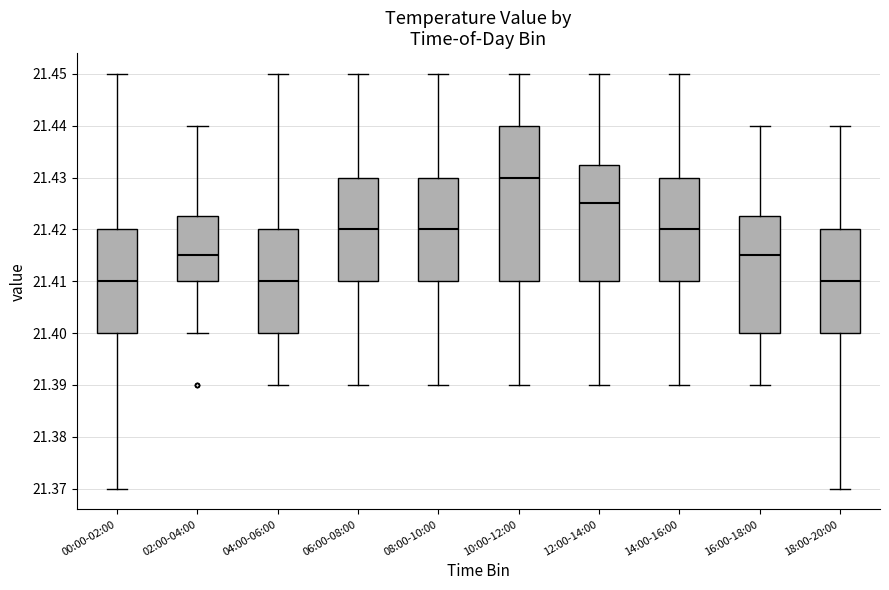

Reading left to right, read every box against the y-axis: the position of its median line, the range the box covers, and the ends of its whiskers. The values are not printed on the chart, so give them approximately, as read against the axis.

00:00-02:00: median 21.410, box 21.400 to 21.420, whiskers 21.370 to 21.450
02:00-04:00: median 21.415, box 21.410 to 21.423, whiskers 21.400 to 21.440
04:00-06:00: median 21.410, box 21.400 to 21.420, whiskers 21.390 to 21.450
06:00-08:00: median 21.420, box 21.410 to 21.430, whiskers 21.390 to 21.450
08:00-10:00: median 21.420, box 21.410 to 21.430, whiskers 21.390 to 21.450
10:00-12:00: median 21.430, box 21.410 to 21.440, whiskers 21.390 to 21.450
12:00-14:00: median 21.425, box 21.410 to 21.433, whiskers 21.390 to 21.450
14:00-16:00: median 21.420, box 21.410 to 21.430, whiskers 21.390 to 21.450
16:00-18:00: median 21.415, box 21.400 to 21.423, whiskers 21.390 to 21.440
18:00-20:00: median 21.410, box 21.400 to 21.420, whiskers 21.370 to 21.440